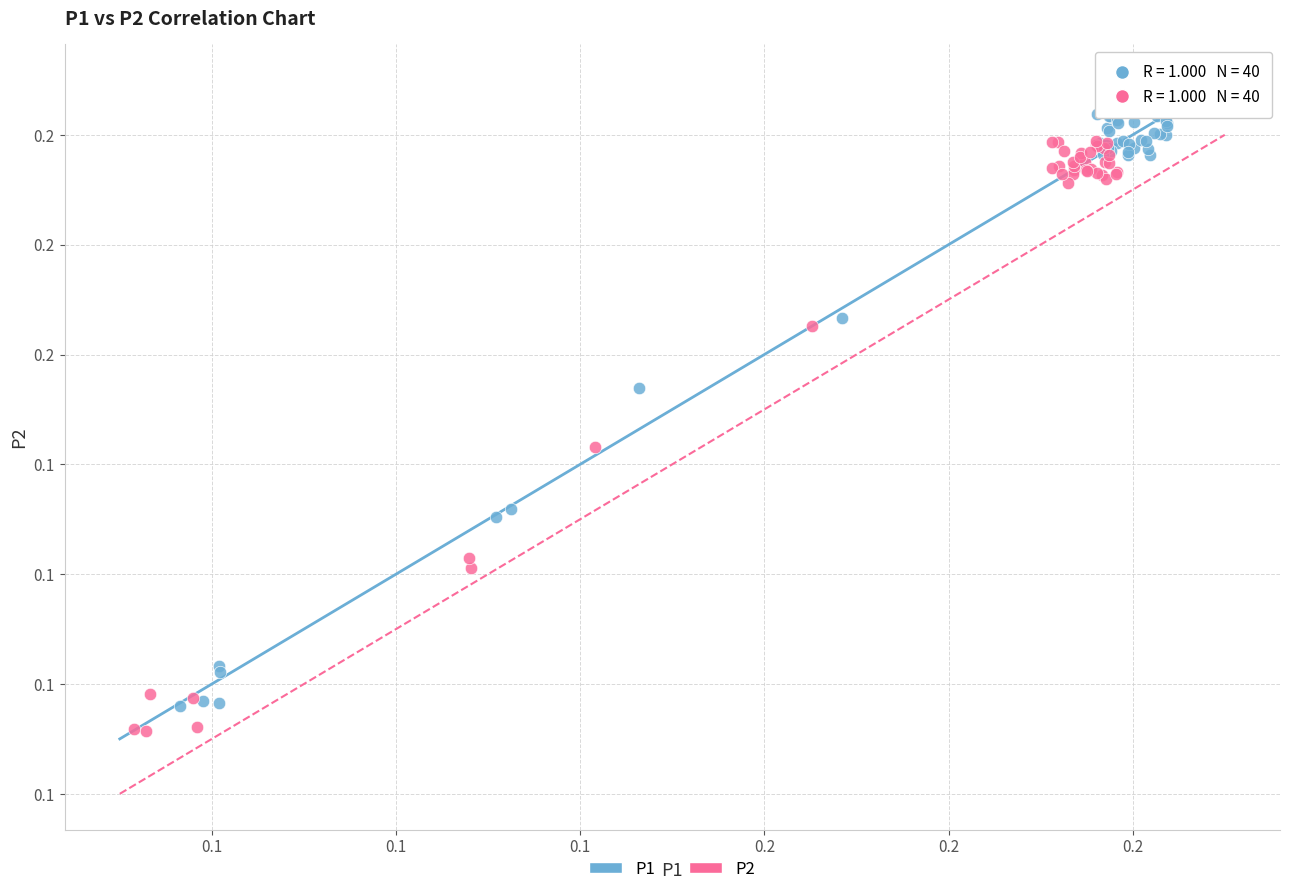

What are all the series names shown in the legend?

P1, P2